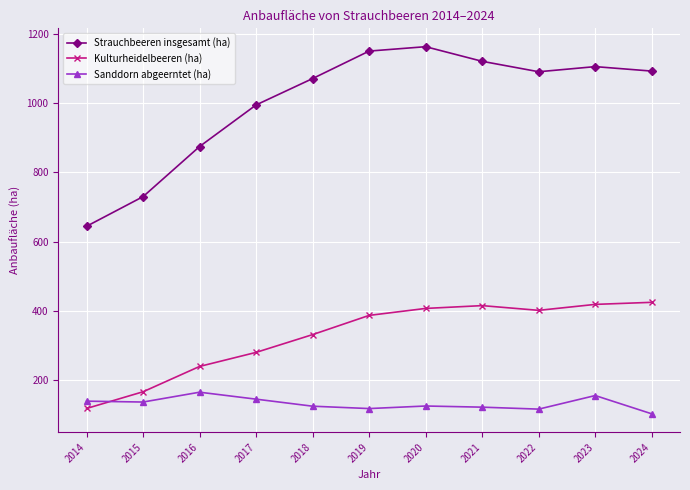

How many lines are shown in the chart?

3